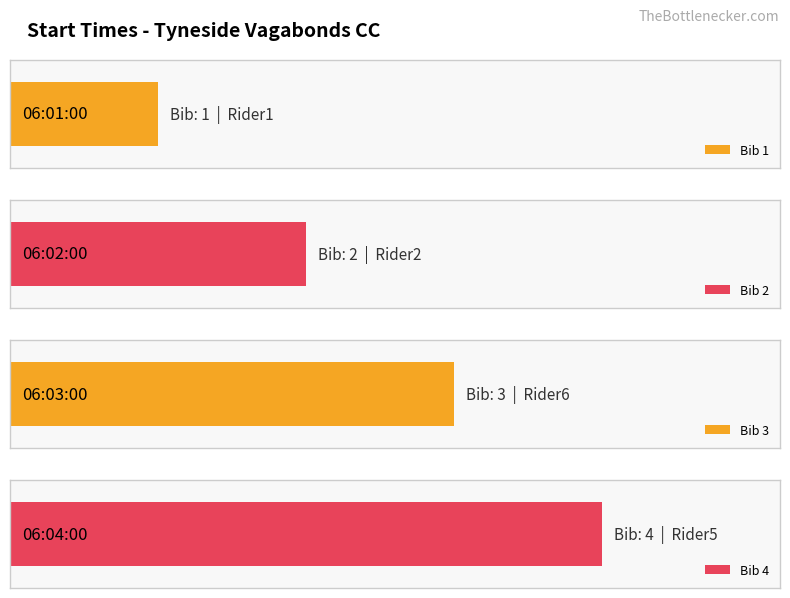

Does the chart contain stacked bars?

No